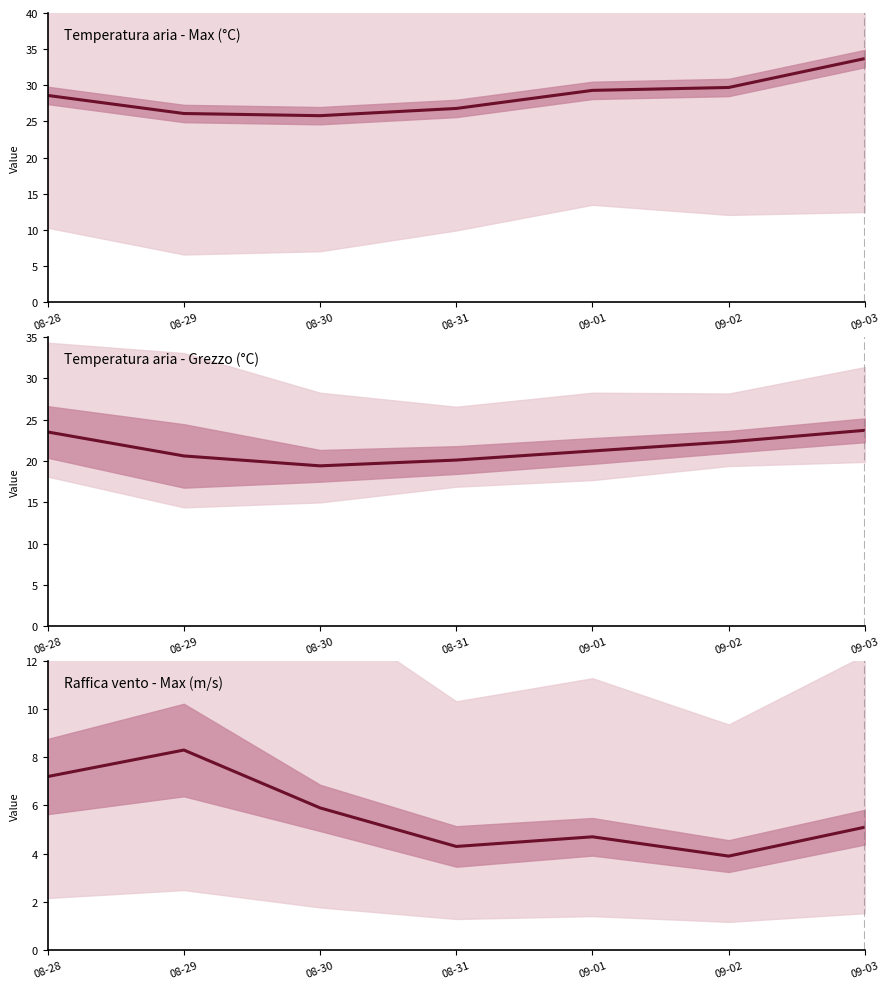

Does the chart display data point markers on the line(s)?

No